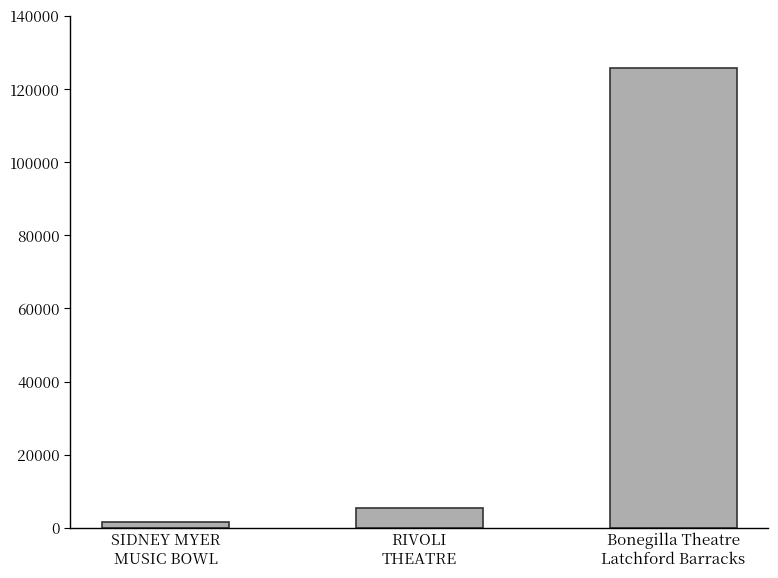

Does the chart contain stacked bars?

No